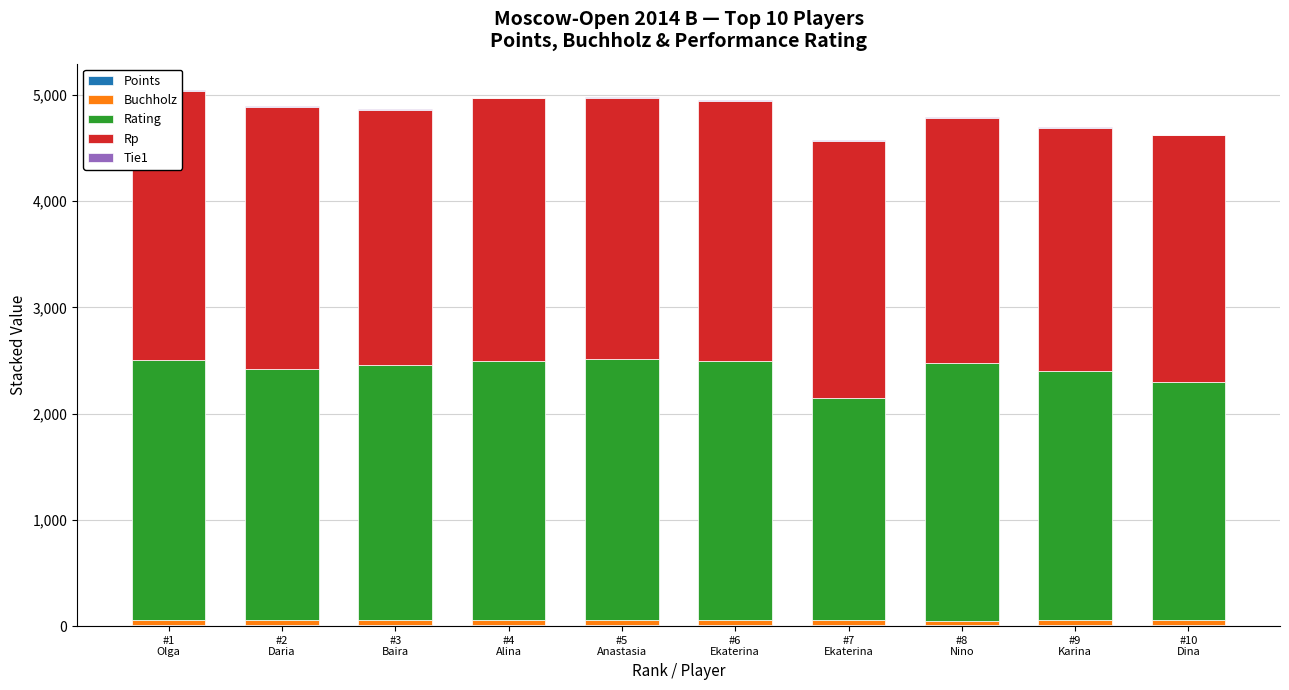

Rank the series by their maximum value, from highest to lowest.

Rp, Rating, Buchholz, Points, Tie1